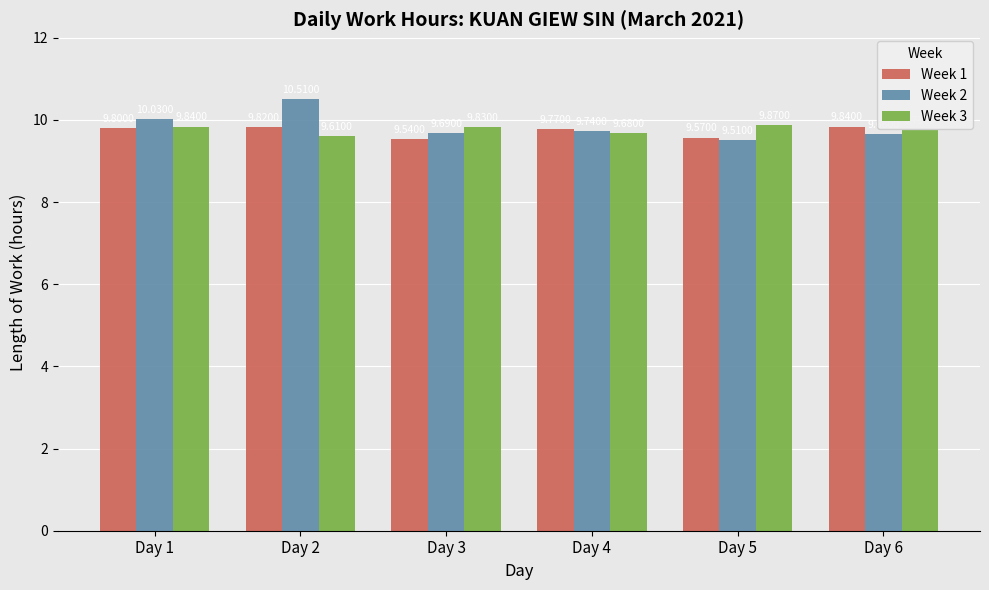

What is the value of the Week 3 bar at the 4th from the left?

9.7